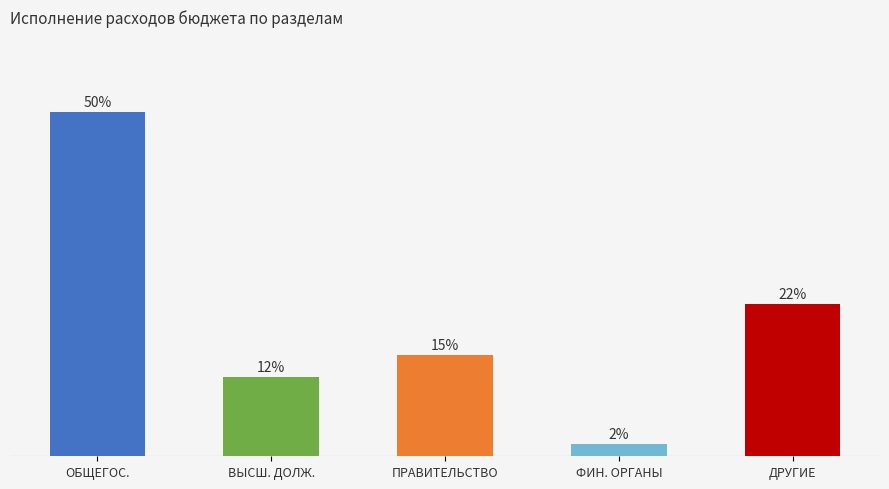

Does the chart contain any negative values?

No